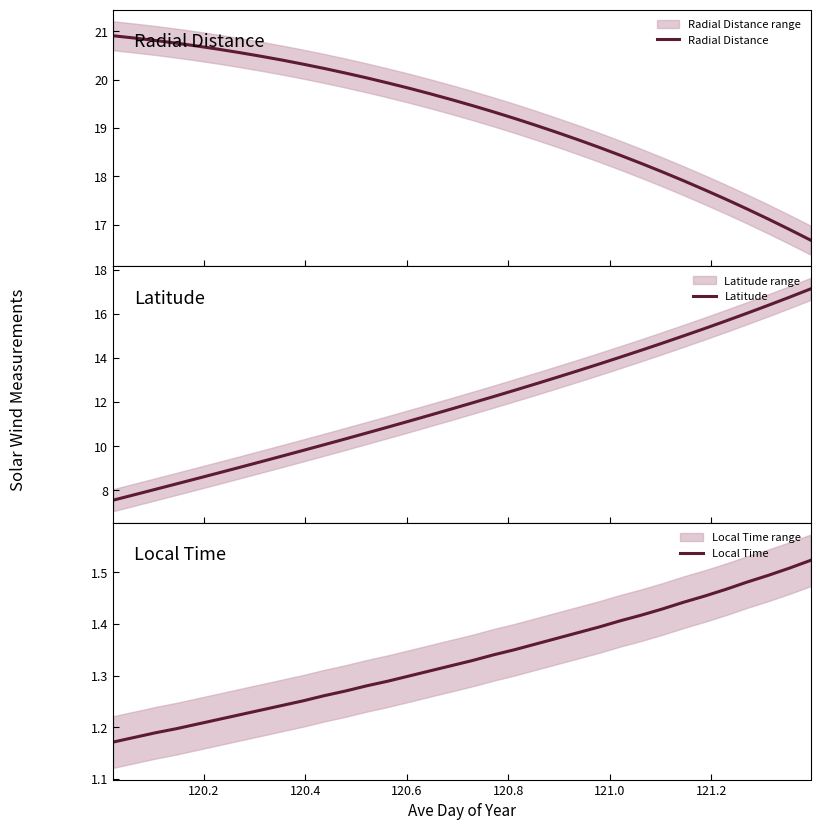

Which series changed the most between 120.8 and 121.2?

Latitude